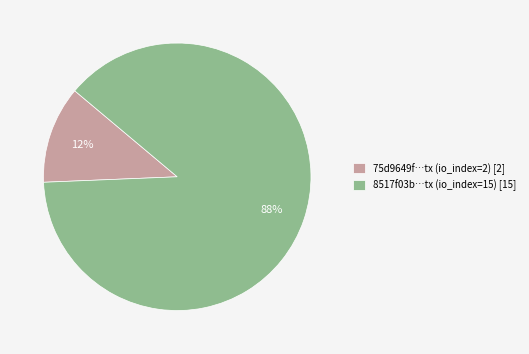

Is the sum of 8517f03b…tx (io_index=15) [15] and 75d9649f…tx (io_index=2) [2] greater than half?

Yes